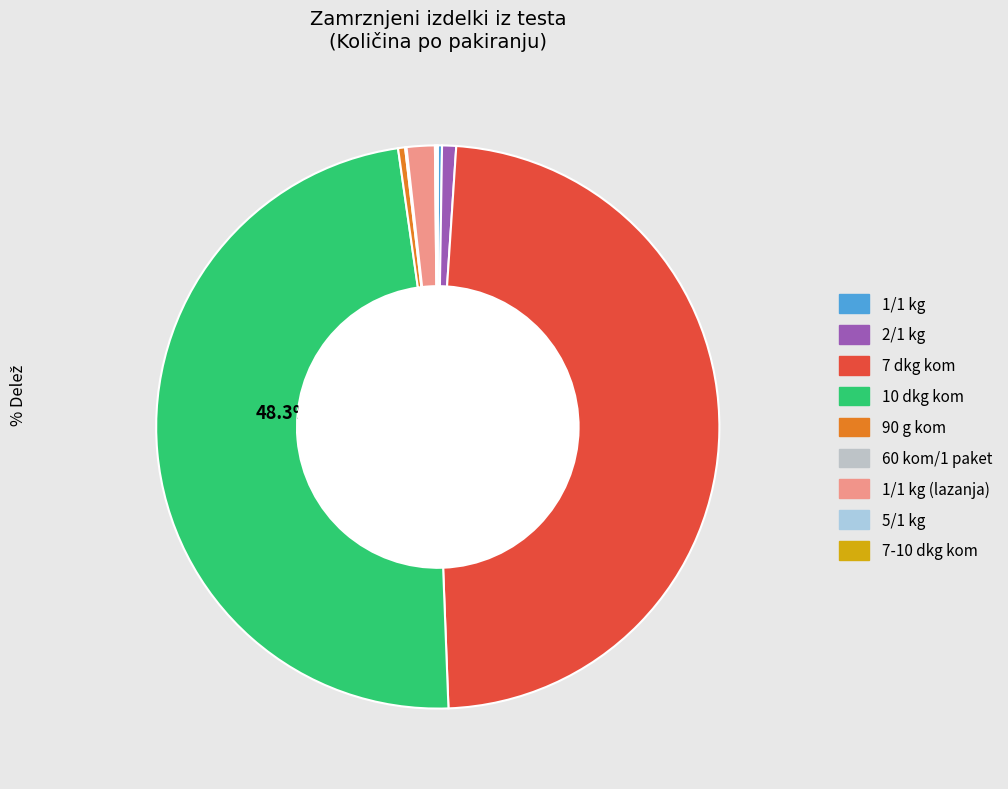

Is the sum of 90 g kom and 7-10 dkg kom greater than half?

No